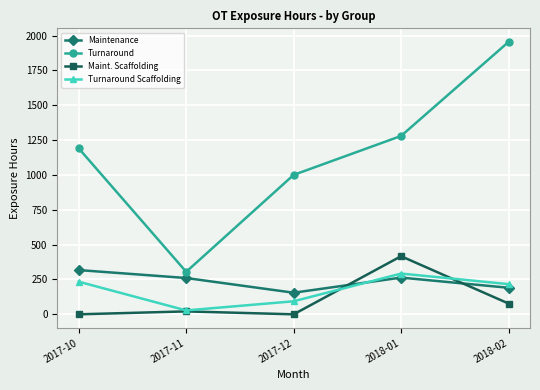

What is the value of the Turnaround Scaffolding point at the 4th from the left?

292.5